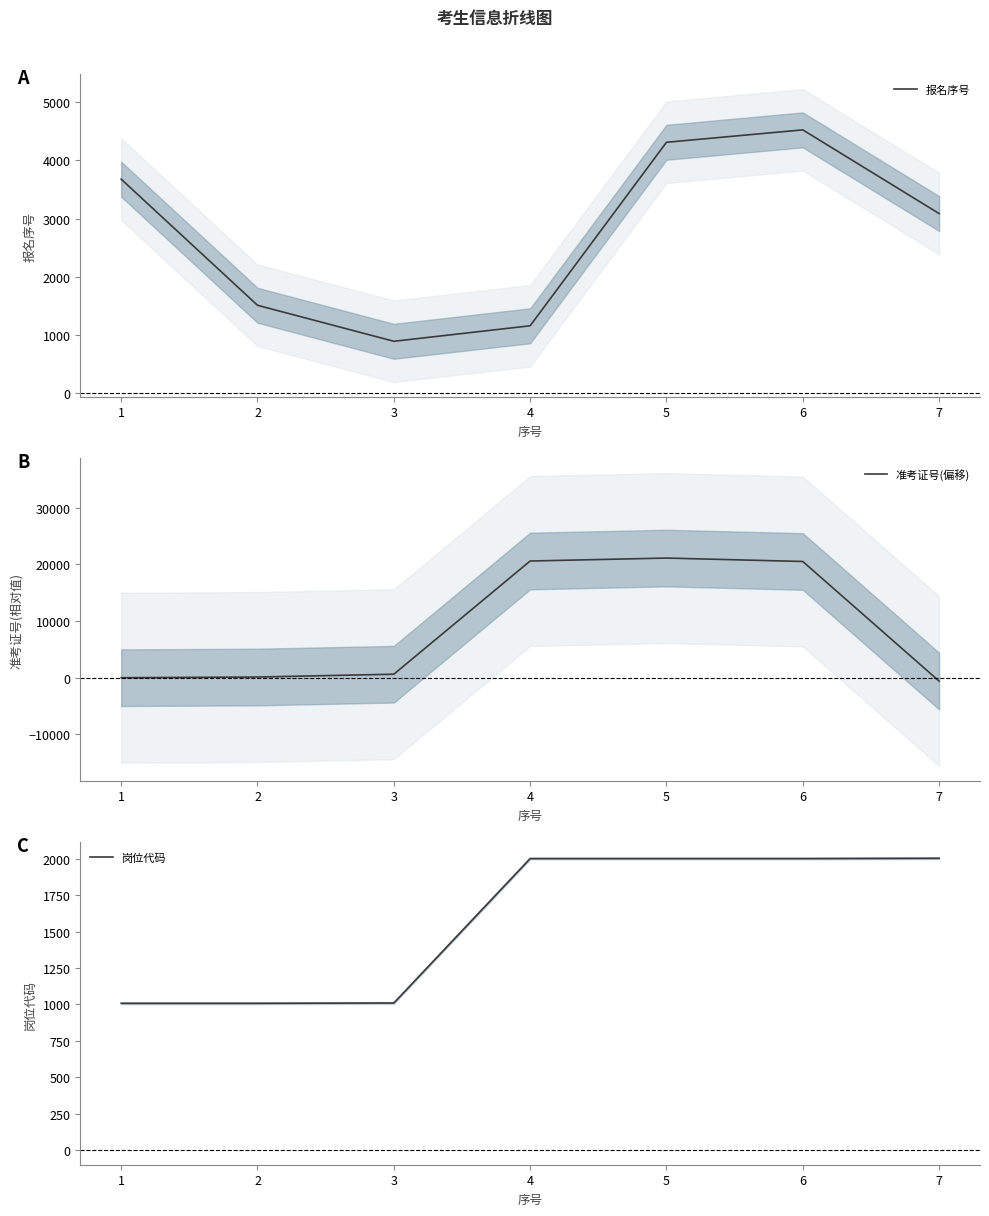

What is the highest value of the 报名序号 series?

4524